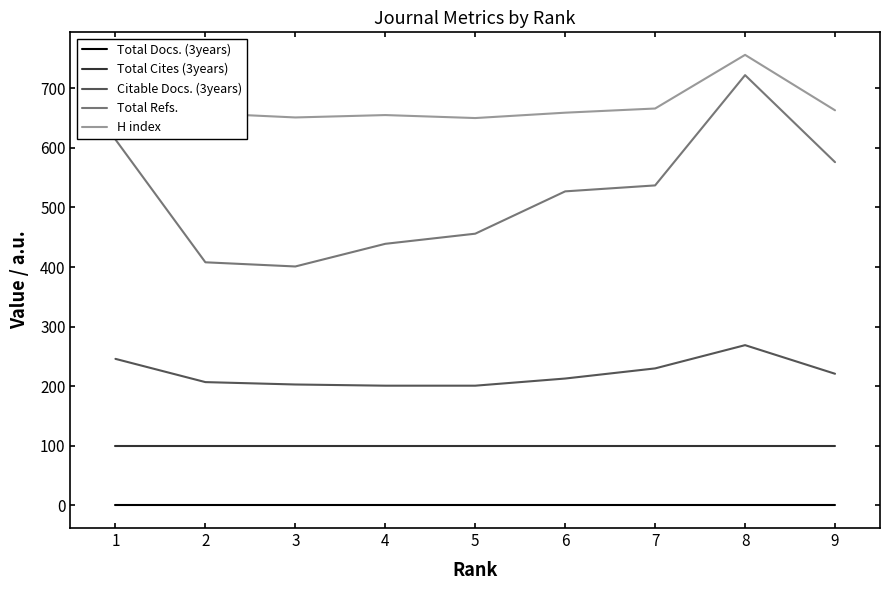

List the series in order of their peak value, lowest first.

Total Docs. (3years), Total Cites (3years), Citable Docs. (3years), Total Refs., H index